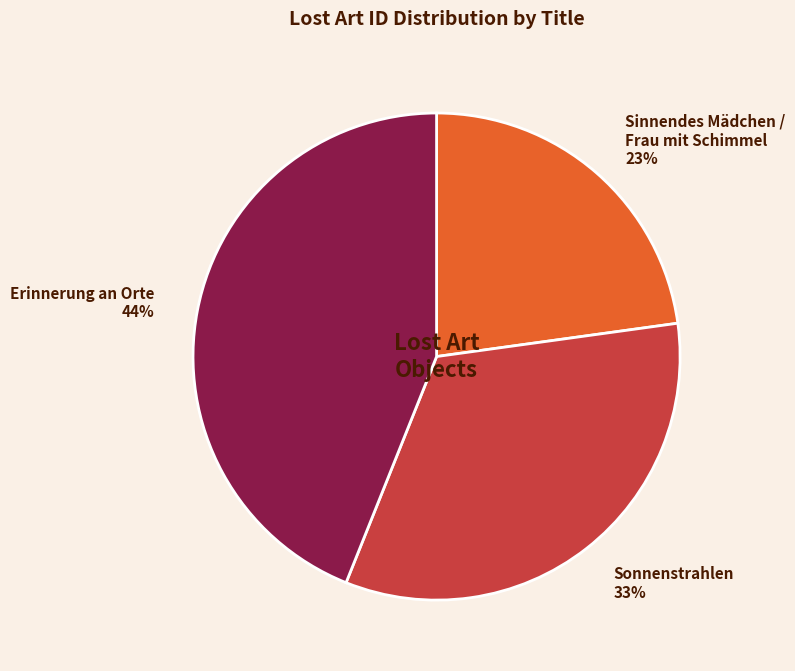

The Sonnenstrahlen slice represents 28% of the pie. True or false?

False